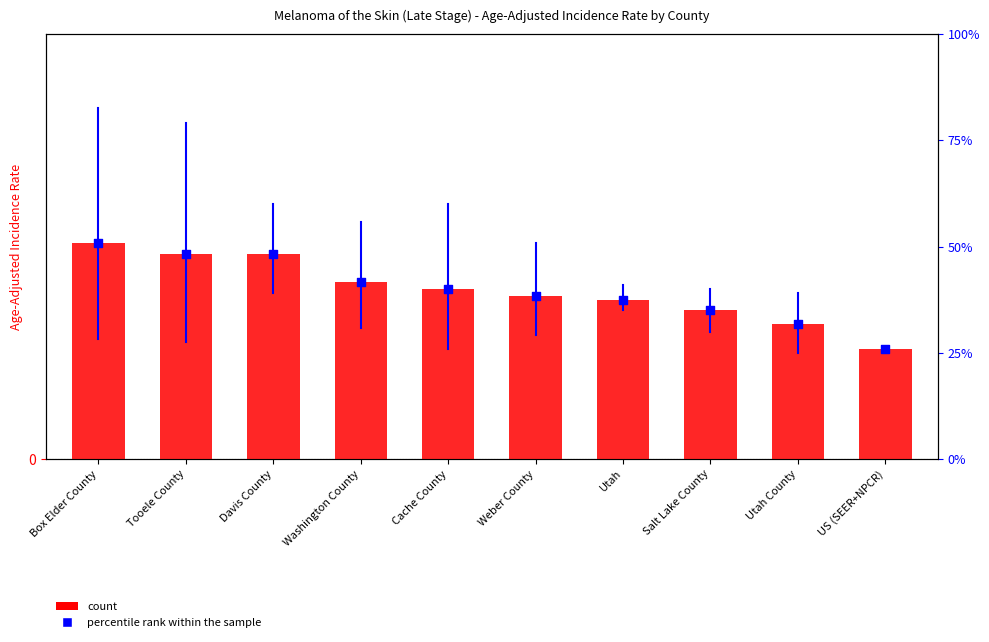

Approximately how many times larger is the value at Weber County compared to Salt Lake County?

1.1